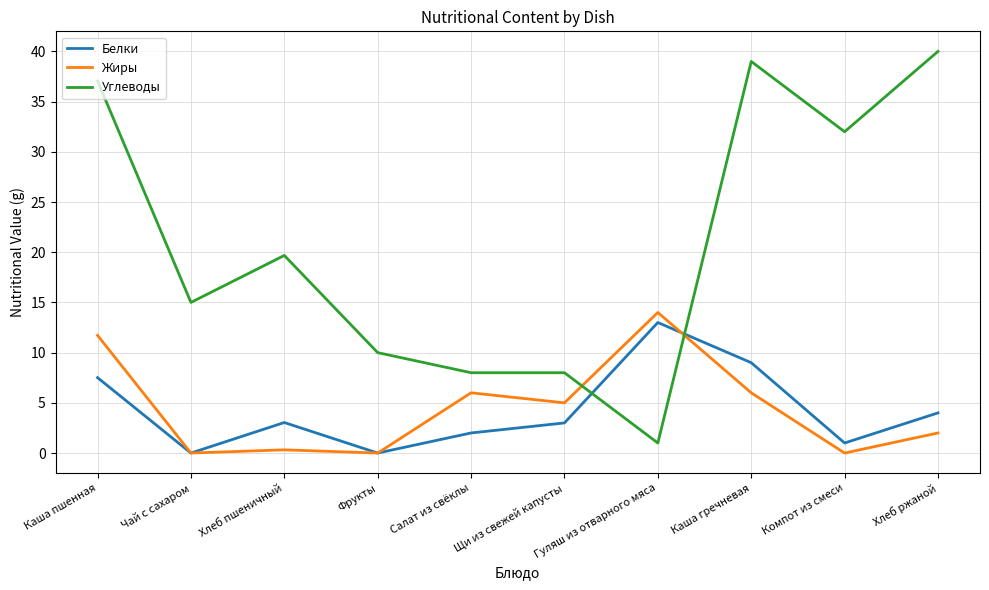

What is the difference between the second highest and second lowest values in the Углеводы series?

31.0